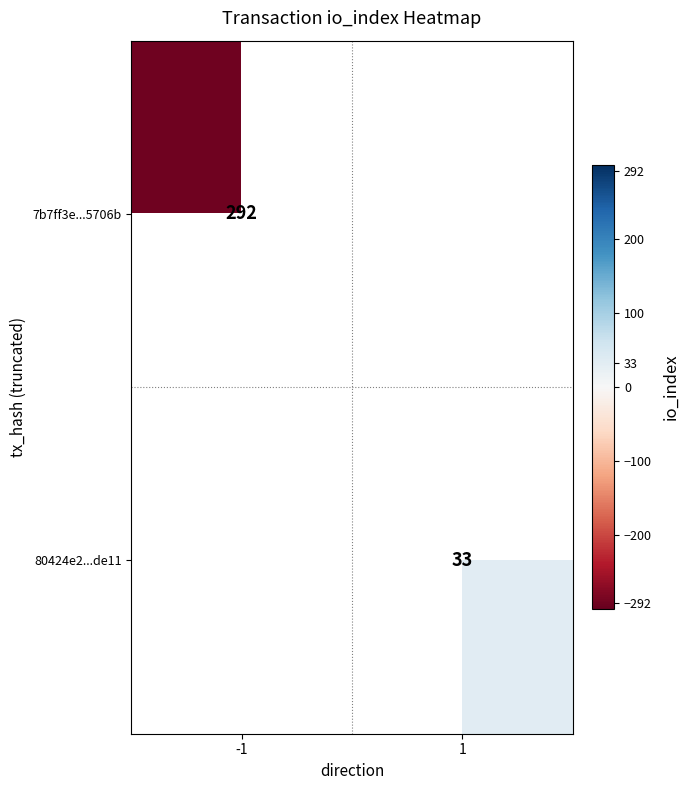

Which label corresponds to the smallest value in the chart?

-1